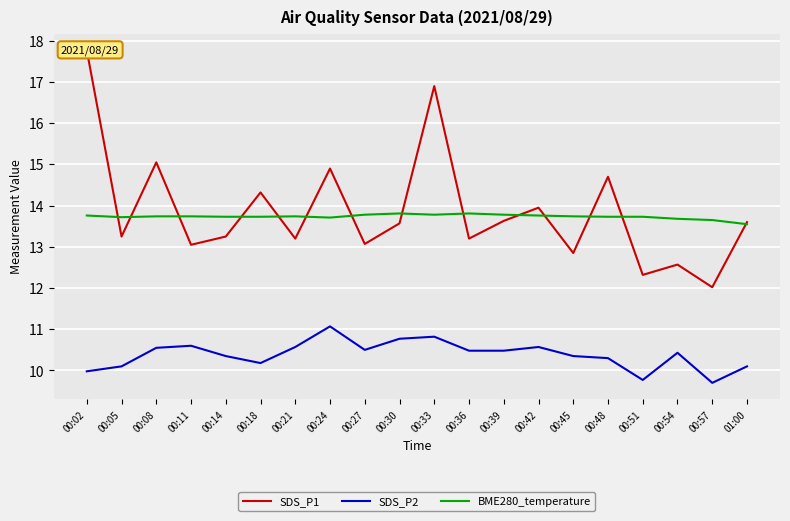

Between which two adjacent categories do SDS_P1 and BME280_temperature first intersect?

00:02 and 00:05